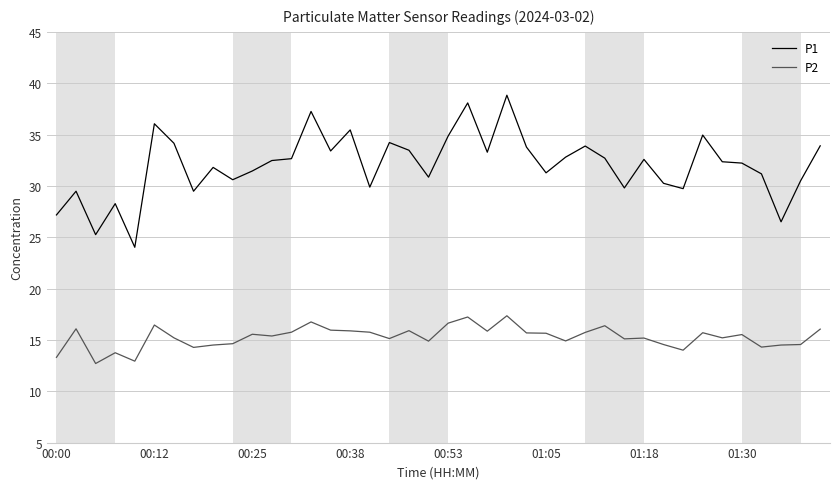

True or false: P1 and P2 intersect in this chart.

False